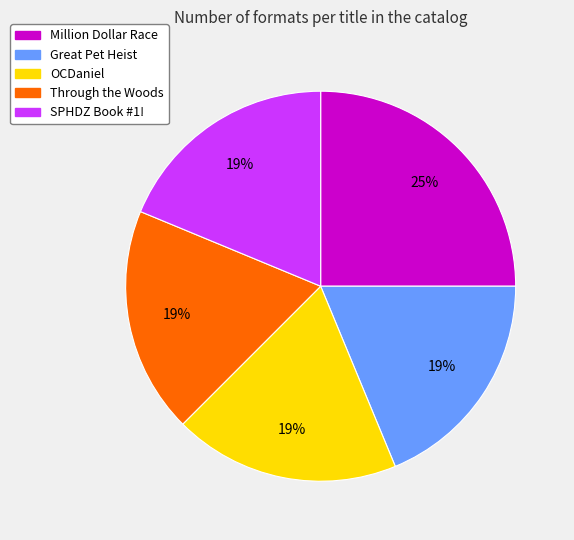

Is there any slice that represents more than half of the pie?

No